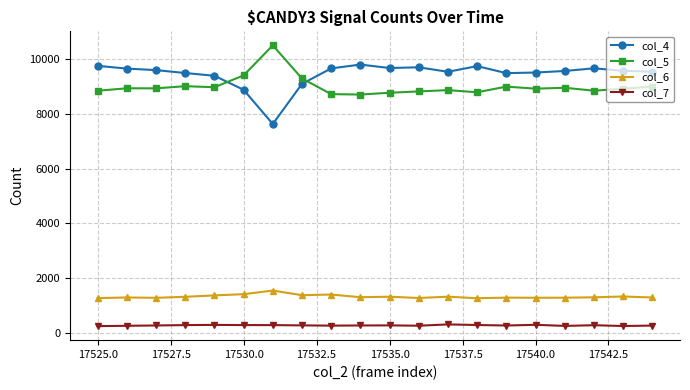

What is the highest value of the col_4 series?

9803